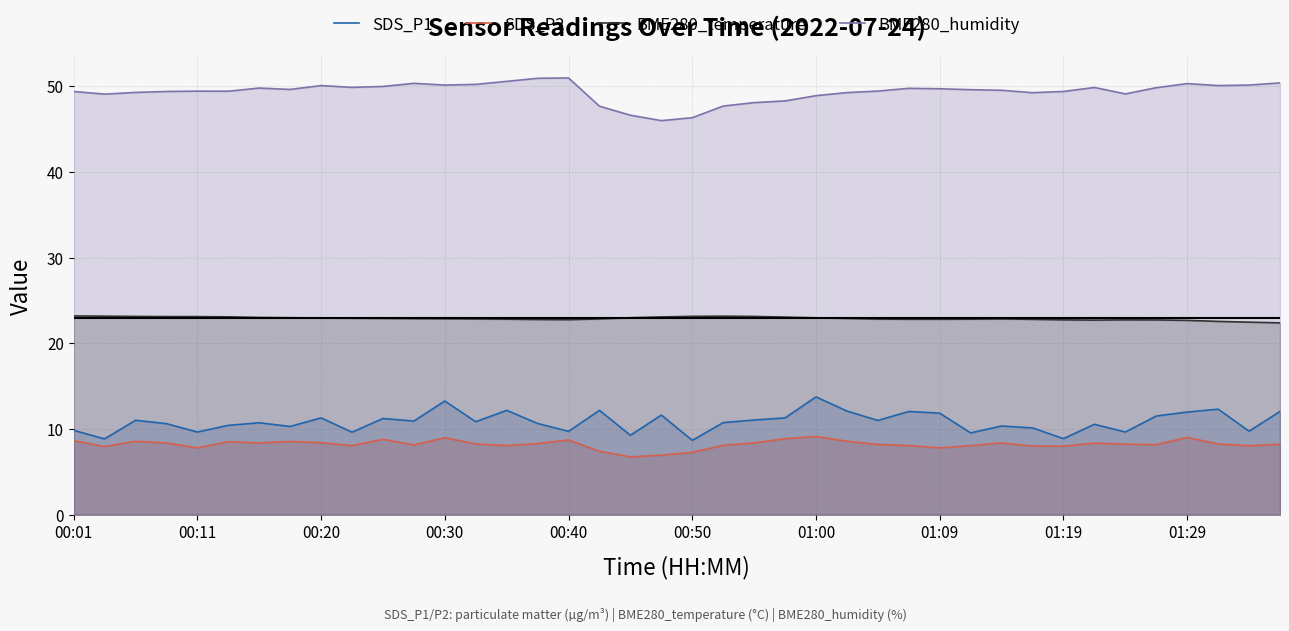

How many data points in SDS_P1 are less than 10?

11